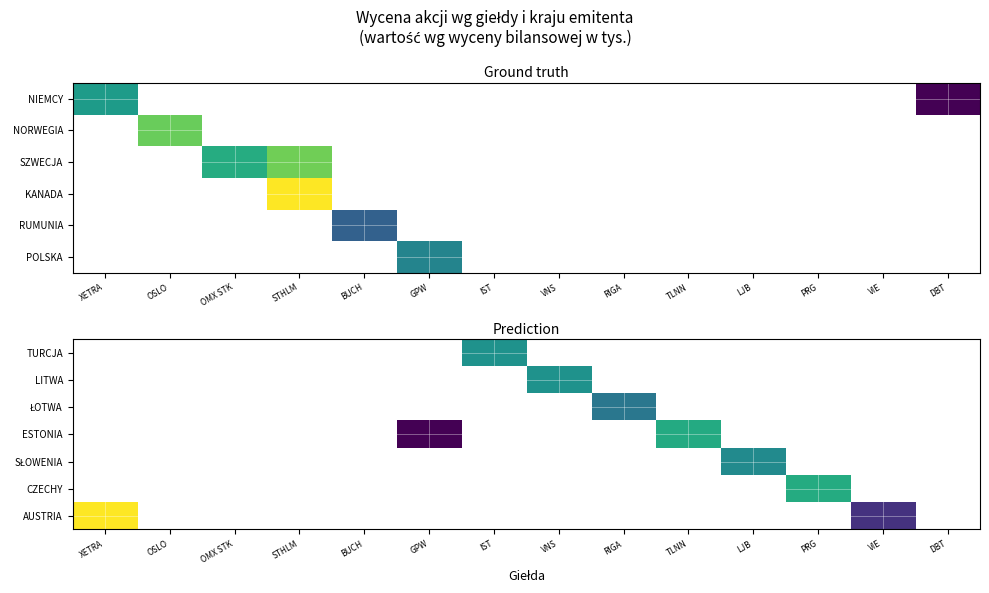

Between STHLM and XETRA, which is larger?

XETRA